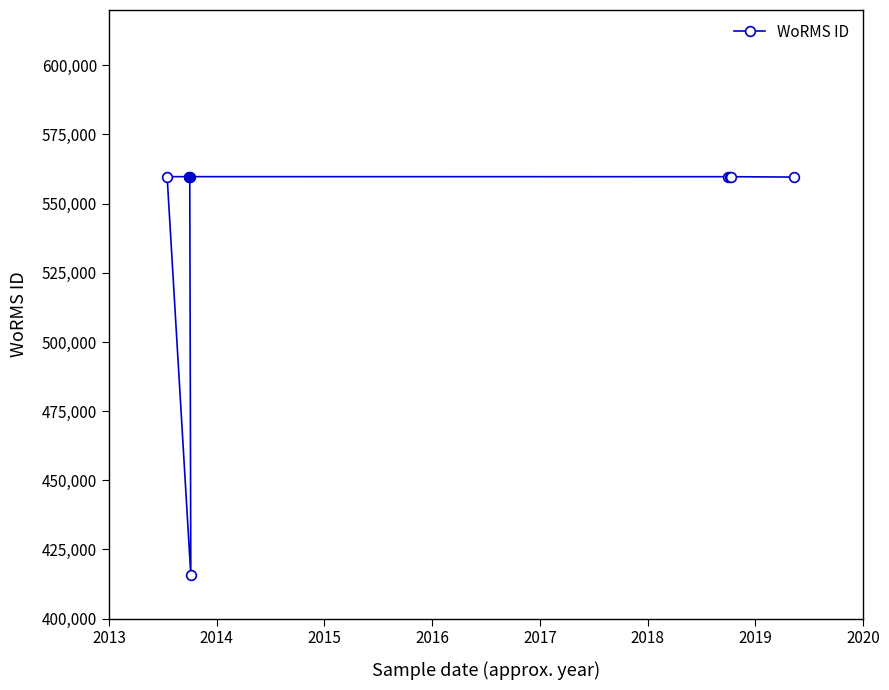

What is the value of the 4th point from the left?

415634